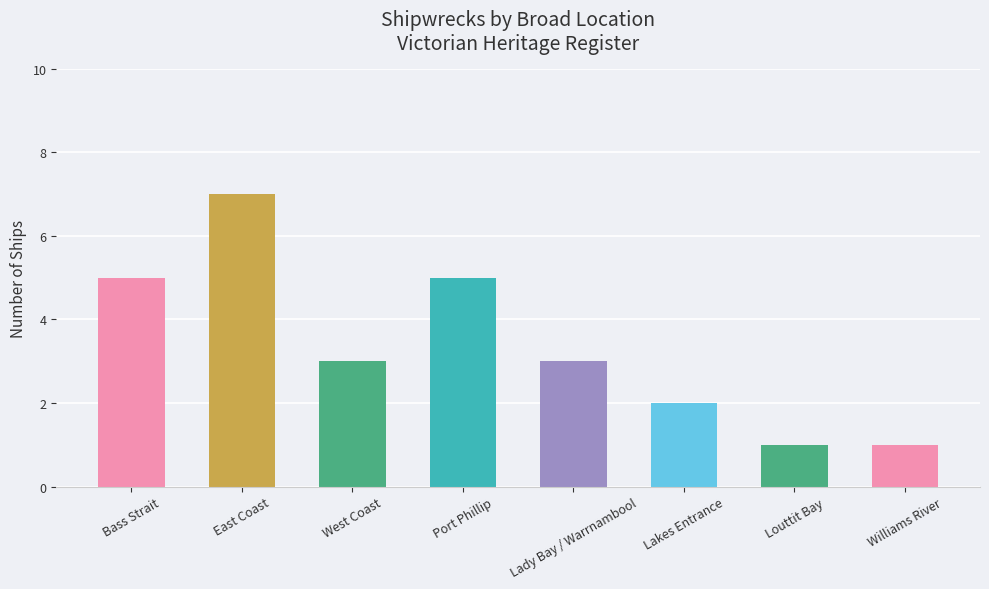

What is the label of the 7th bar from the left?

Louttit Bay